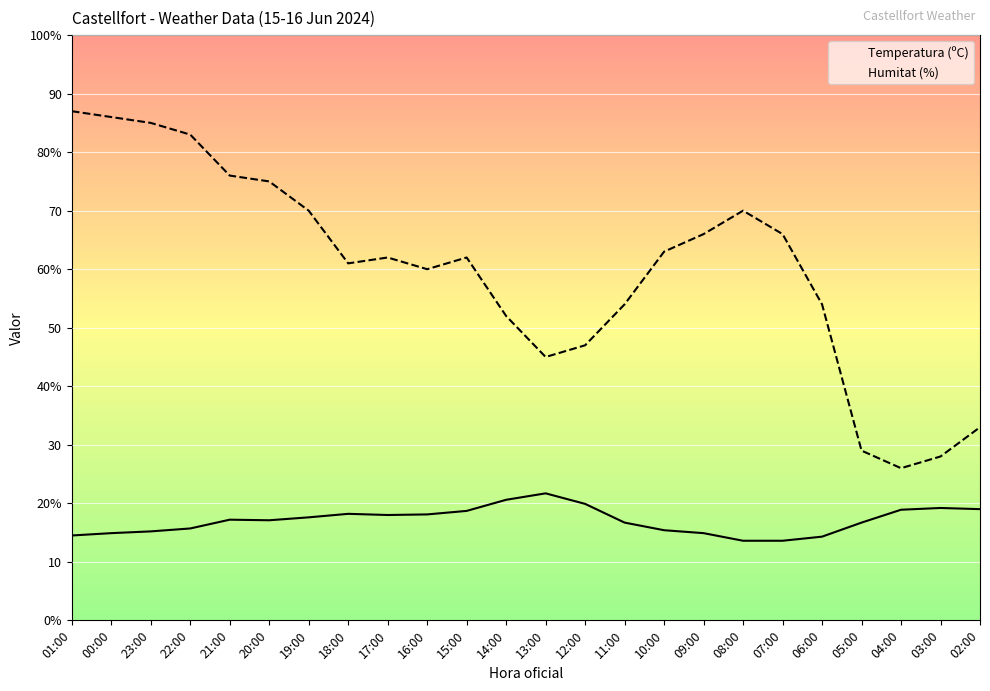

Reading right to left, extract all data points from this chart.

Temperatura (ºC): 19.0	19.2	18.9	16.7	14.3	13.6	13.6	14.9	15.4	16.7	19.9	21.7	20.6	18.7	18.1	18.0	18.2	17.6	17.1	17.2	15.7	15.2	14.9	14.5
Humitat (%): 33.0	28.0	26.0	29.0	54.0	66.0	70.0	66.0	63.0	54.0	47.0	45.0	52.0	62.0	60.0	62.0	61.0	70.0	75.0	76.0	83.0	85.0	86.0	87.0